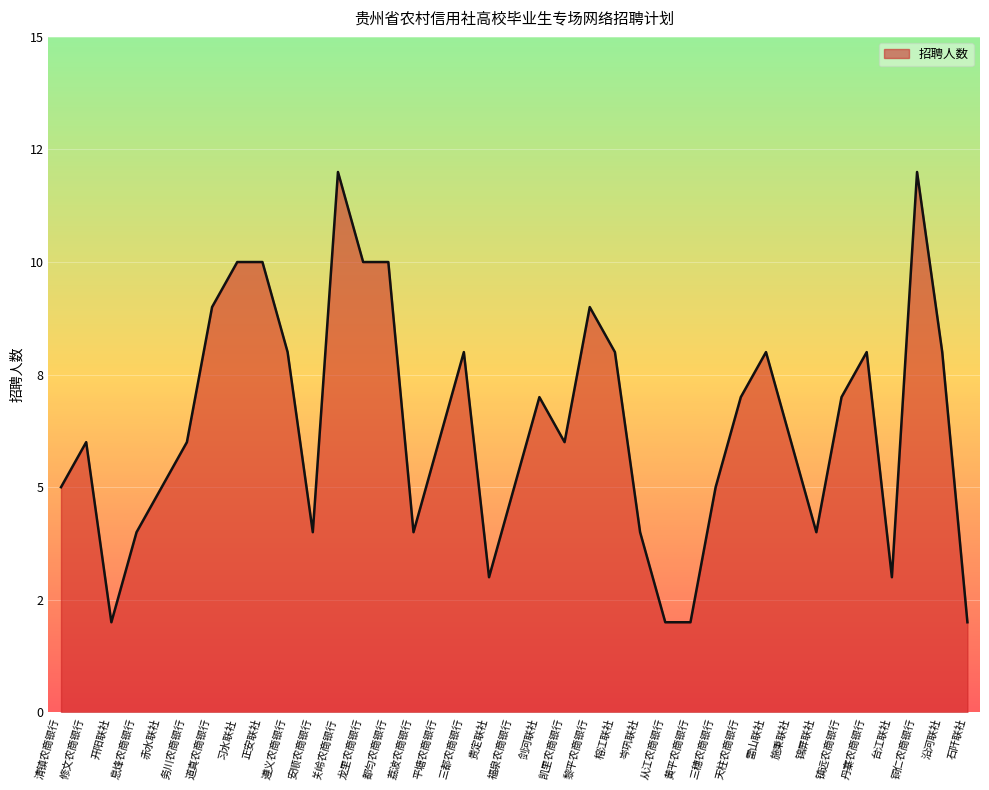

True or false: there are more than 2 points higher than both neighbors.

True